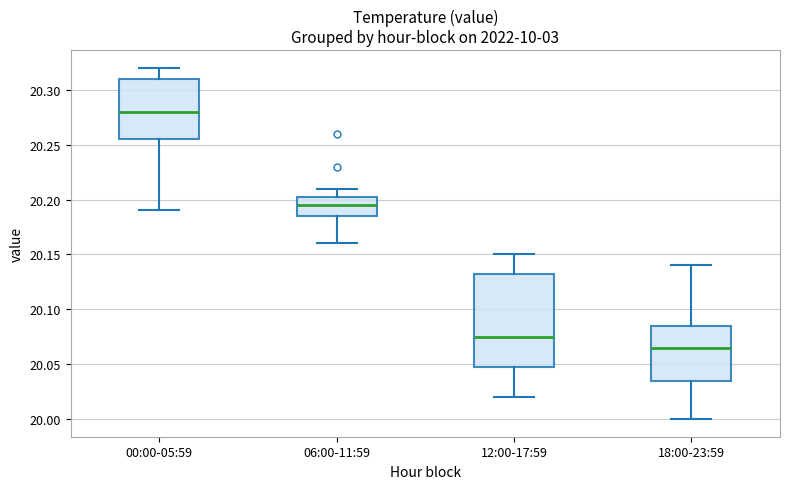

Reading left to right, read every box against the y-axis: the position of its median line, the range the box covers, and the ends of its whiskers. The values are not printed on the chart, so give them approximately, as read against the axis.

00:00-05:59: median 20.280, box 20.255 to 20.310, whiskers 20.190 to 20.320
06:00-11:59: median 20.195, box 20.185 to 20.205, whiskers 20.160 to 20.210
12:00-17:59: median 20.075, box 20.050 to 20.135, whiskers 20.020 to 20.150
18:00-23:59: median 20.065, box 20.035 to 20.085, whiskers 20.000 to 20.140